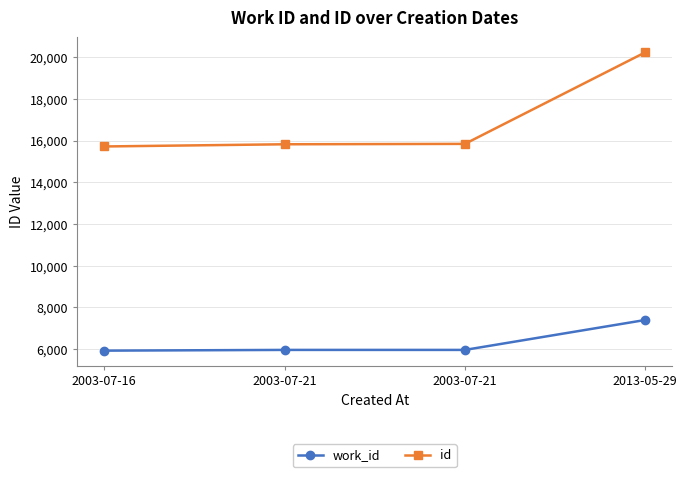

Reading left to right, what are all the values shown in this chart?

work_id: 2003-07-16=5925	2003-07-21=5960	2003-07-21=5960	2013-05-29=7396
id: 2003-07-16=15720	2003-07-21=15825	2003-07-21=15844	2013-05-29=20237